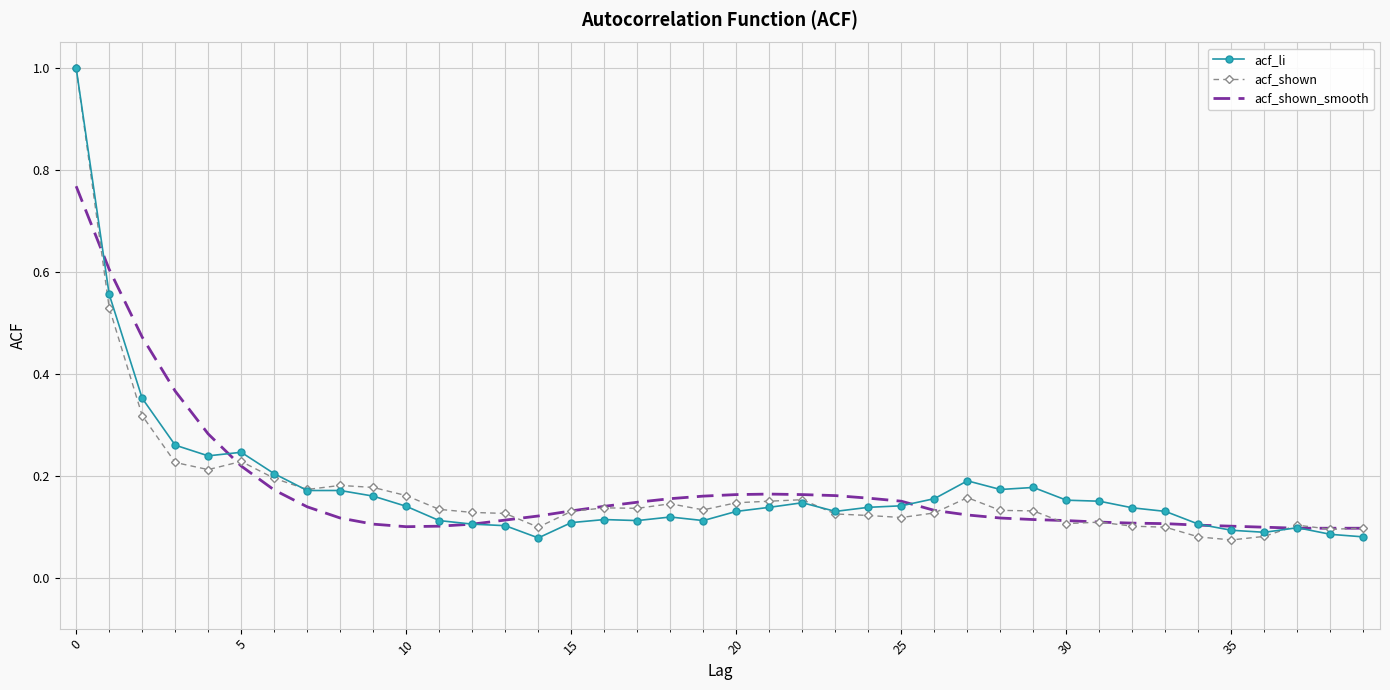

What are all the series names shown in the legend?

acf_li, acf_shown, acf_shown_smooth